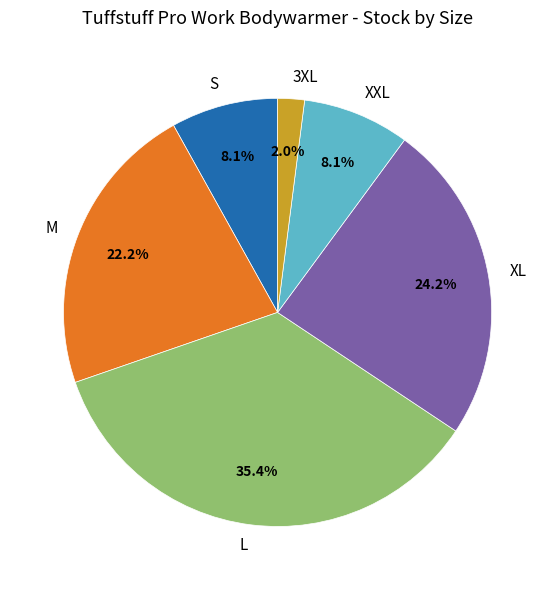

Which has a higher value, XXL or XL?

XL